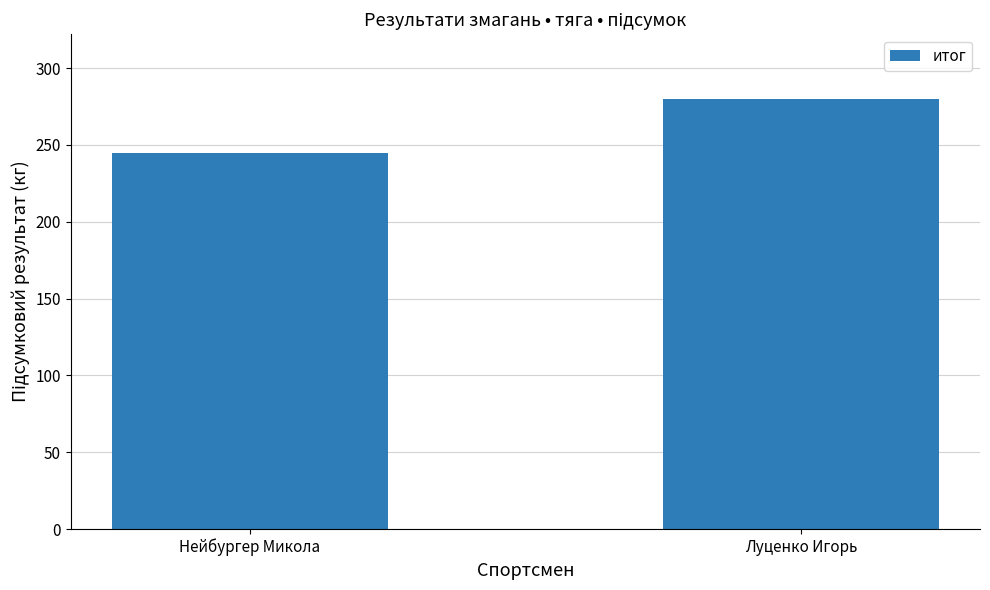

List the labels in order of value, smallest first.

Нейбургер Микола, Луценко Игорь